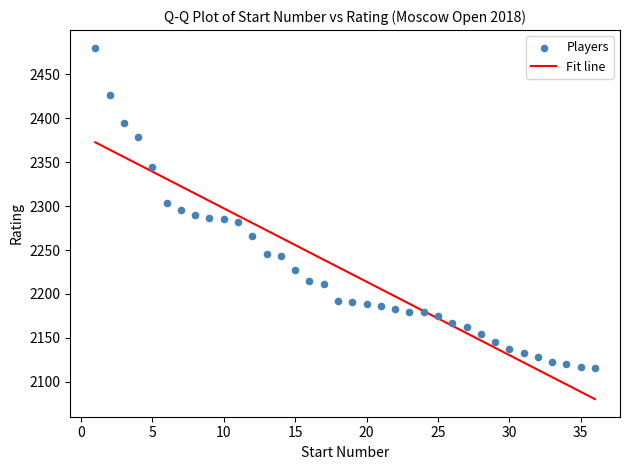

What is the range of Y values (max minus min)?

364